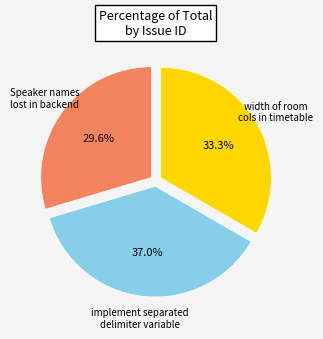

Is there any slice that represents more than half of the pie?

No